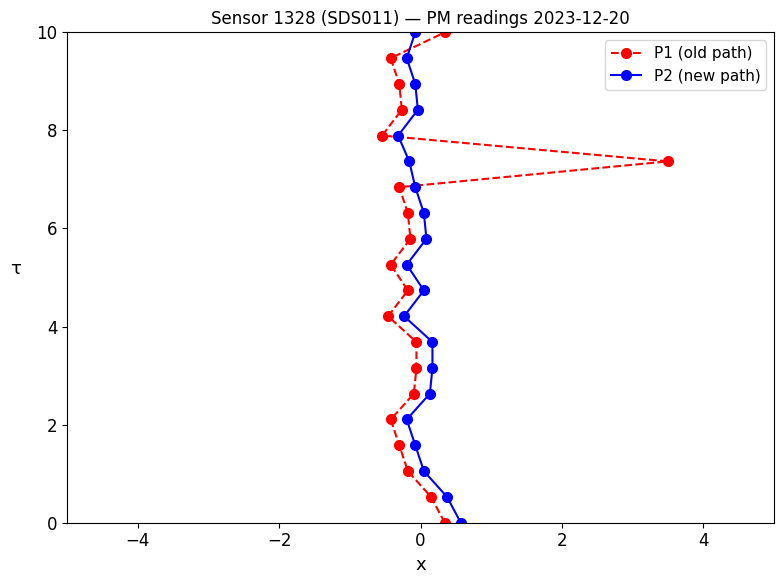

What are all the series names shown in the legend?

P1 (old path), P2 (new path)